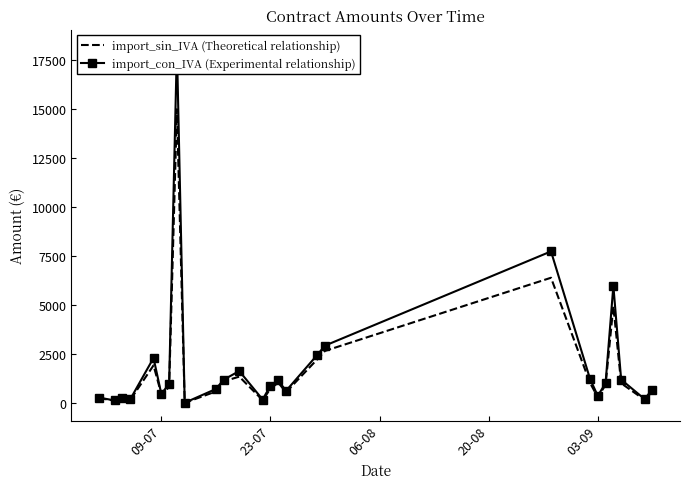

Which series changed the most between 06-08 and 20?

import_con_IVA (Experimental relationship)